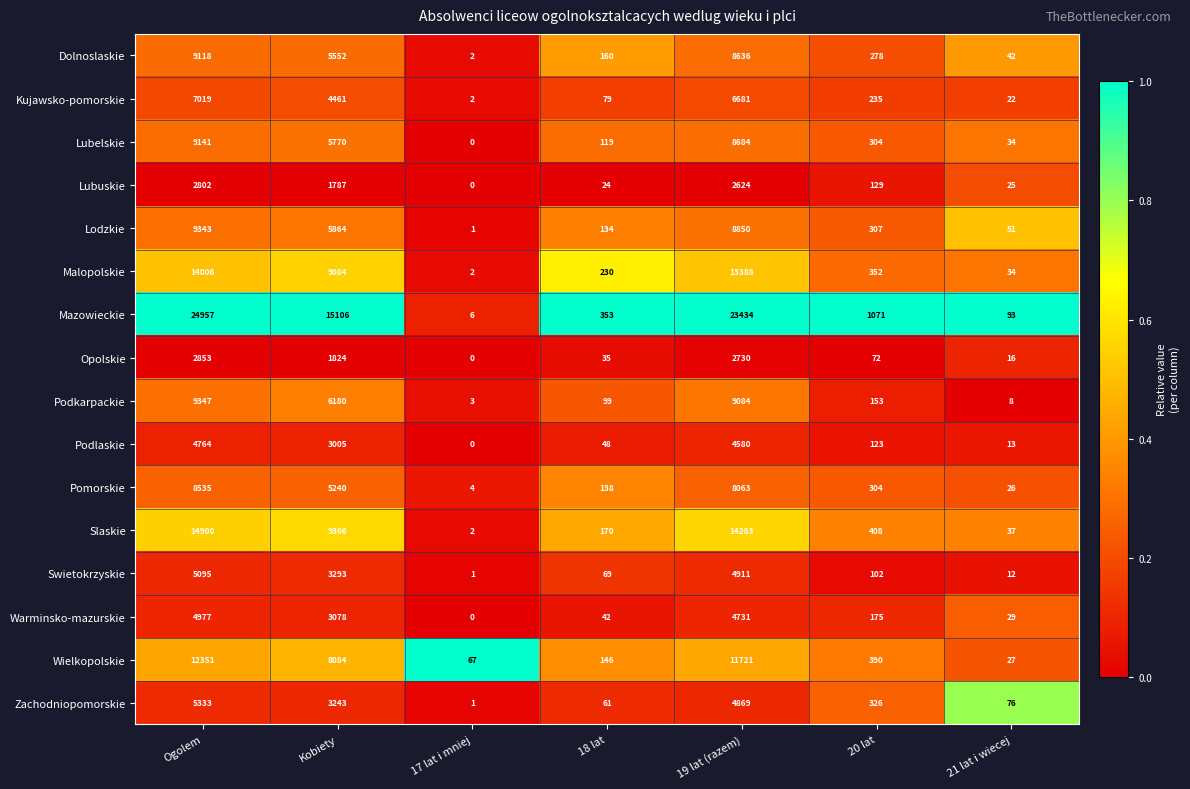

What is the total value across all series at 19 lat (razem)?

137269